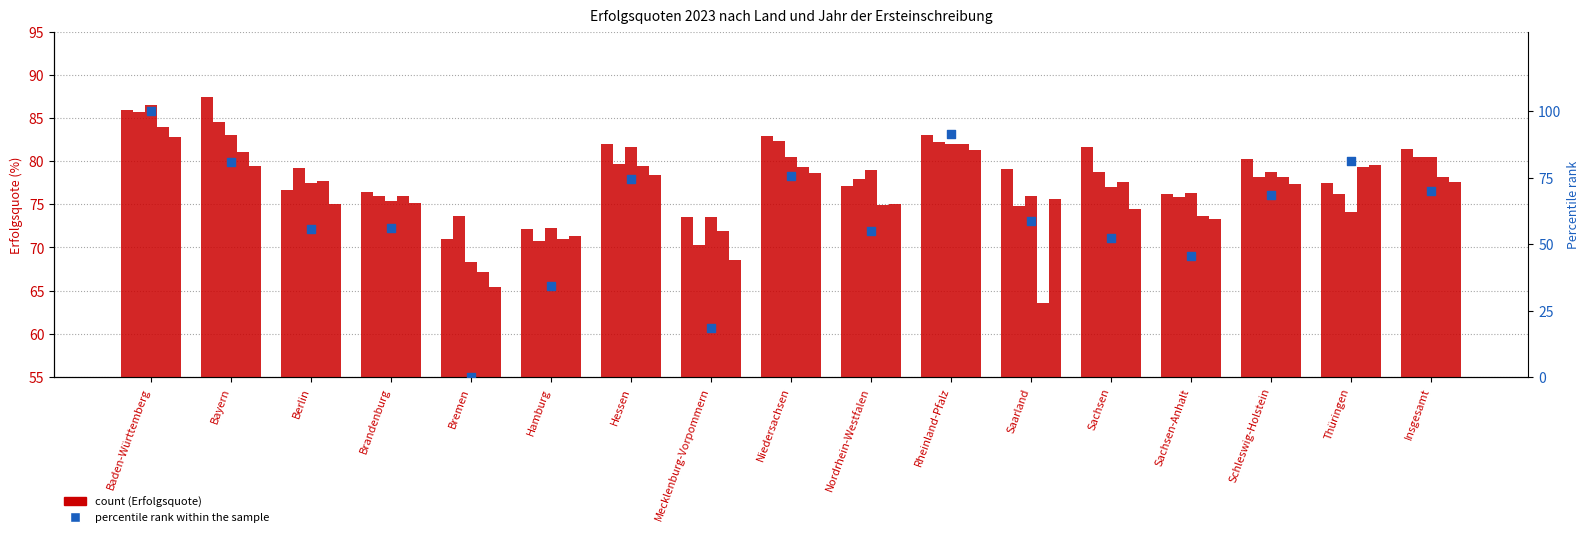

What is the change in value from Bayern to Hamburg?

-46.6